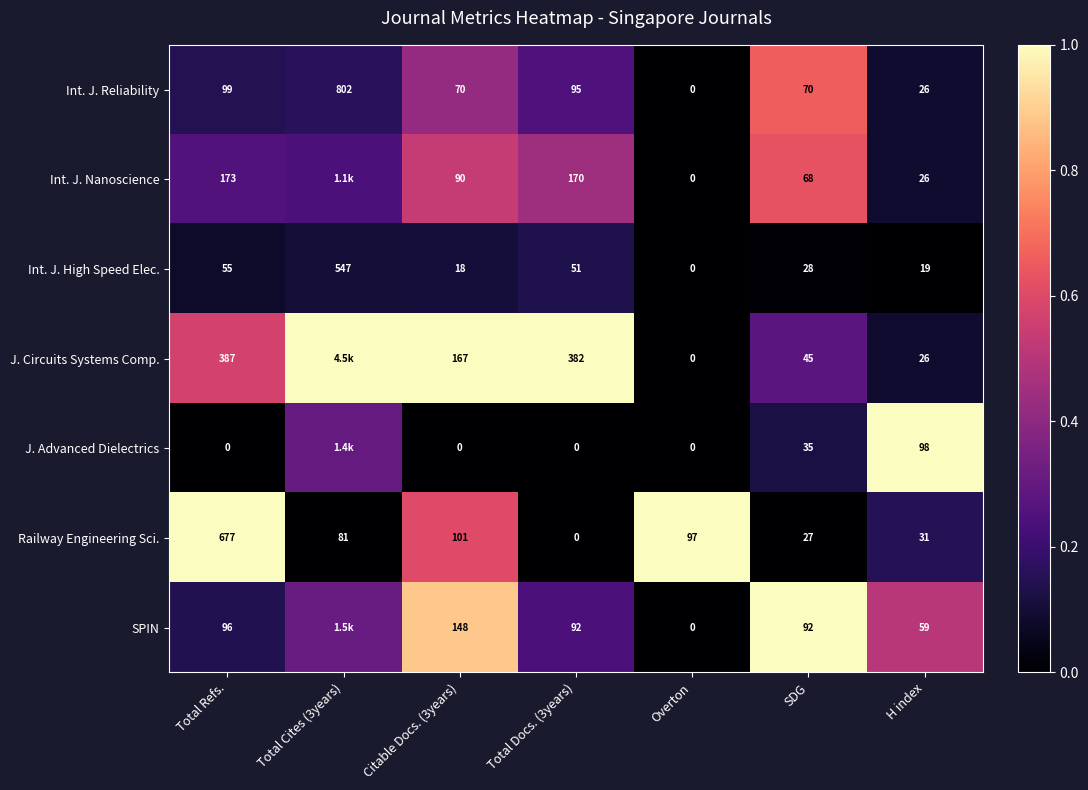

Between Total Refs. and Total Docs. (3years), which series saw the biggest shift?

Railway Engineering Sci.